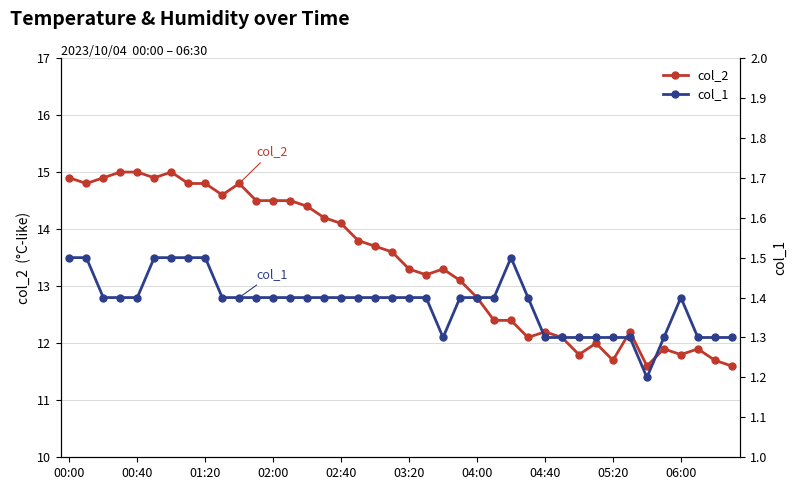

True or false: col_1 and col_2 cross at least once.

False